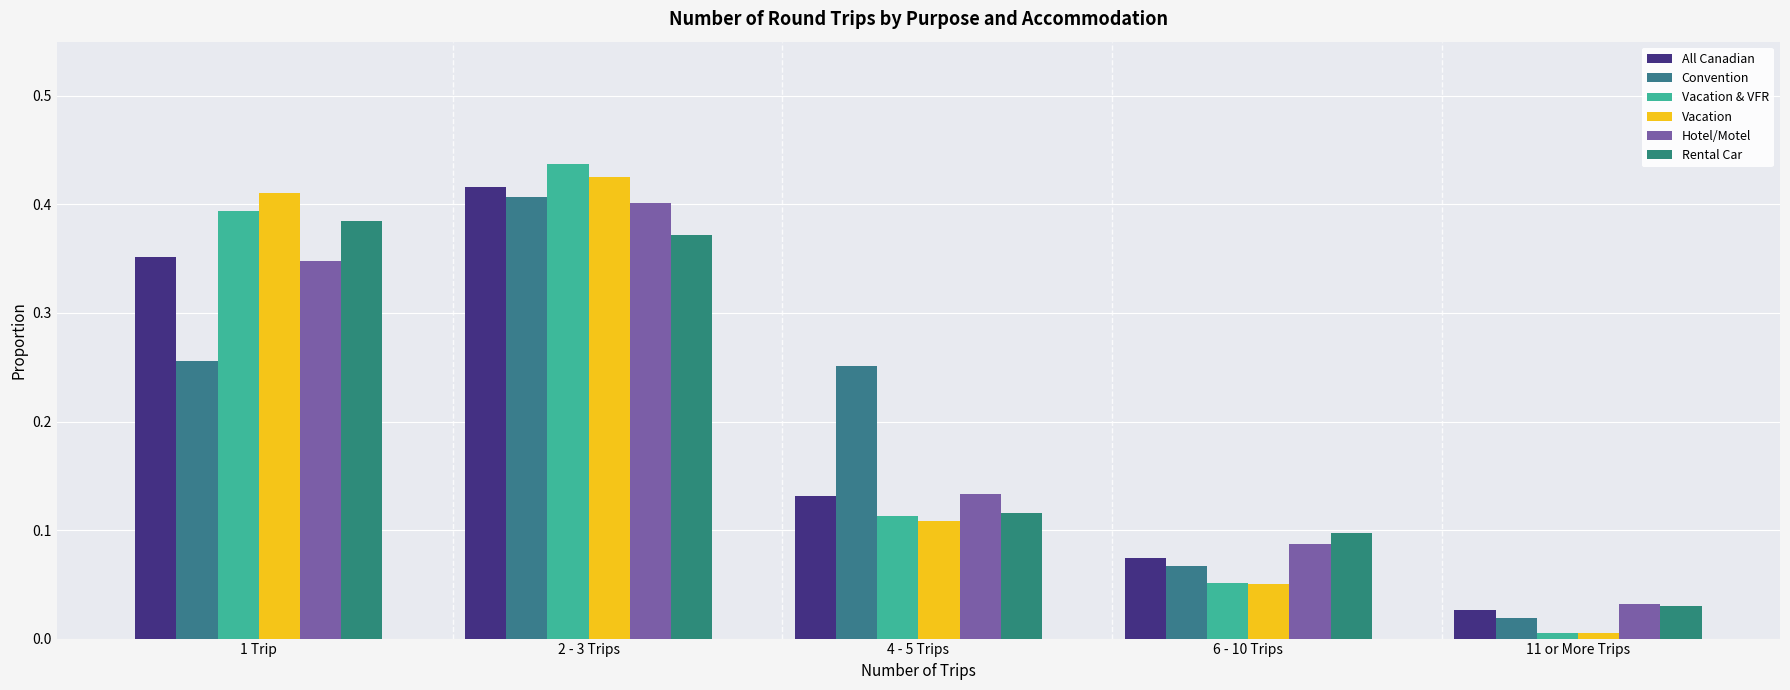

What is the sum of the Vacation values at 1 Trip and 4 - 5 Trips?

0.5